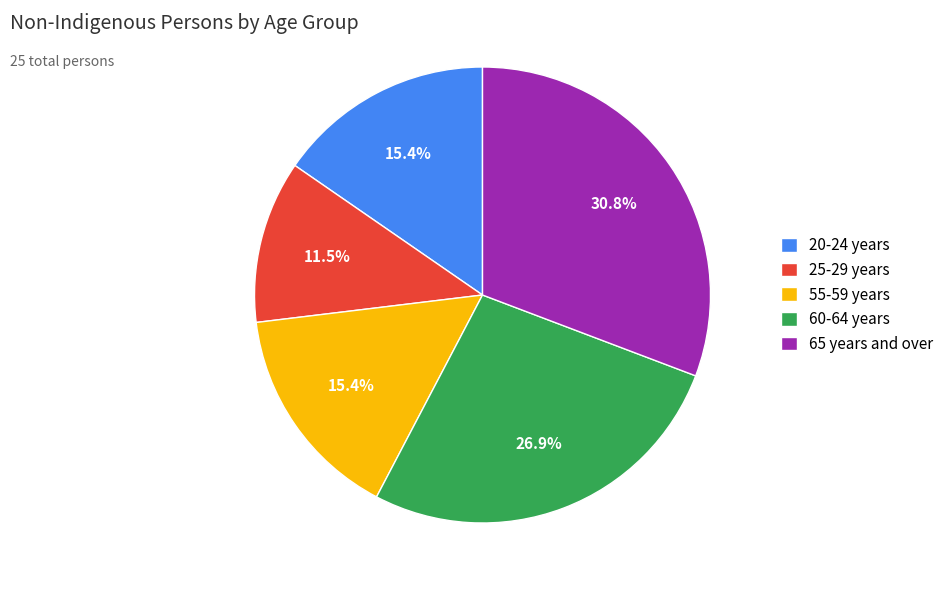

Is the sum of 25-29 years and 55-59 years greater than half?

No